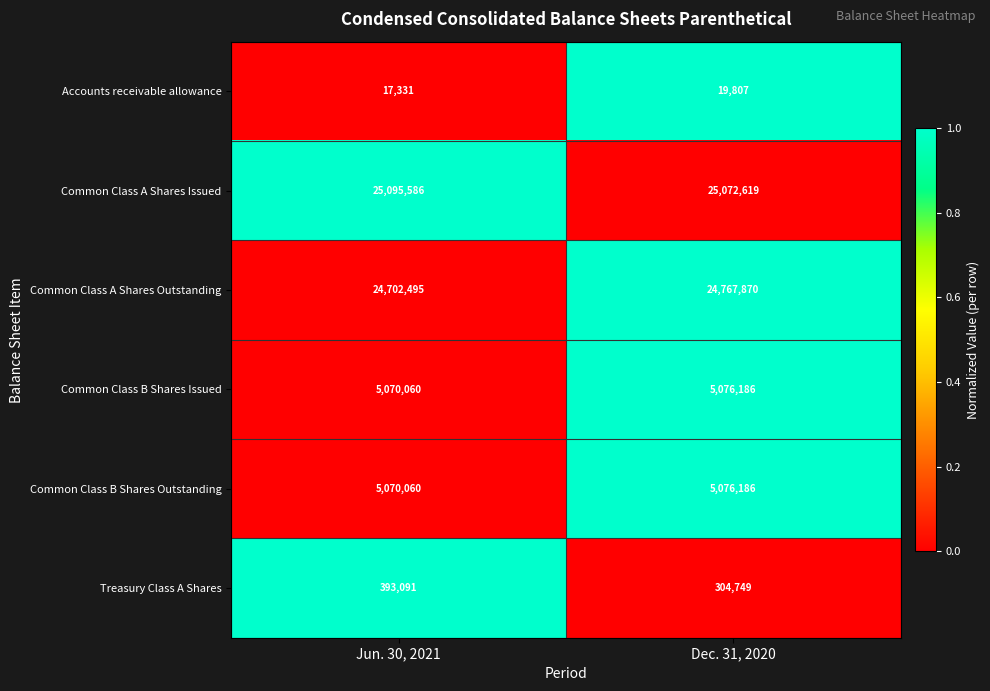

How many data points does each series have?

2